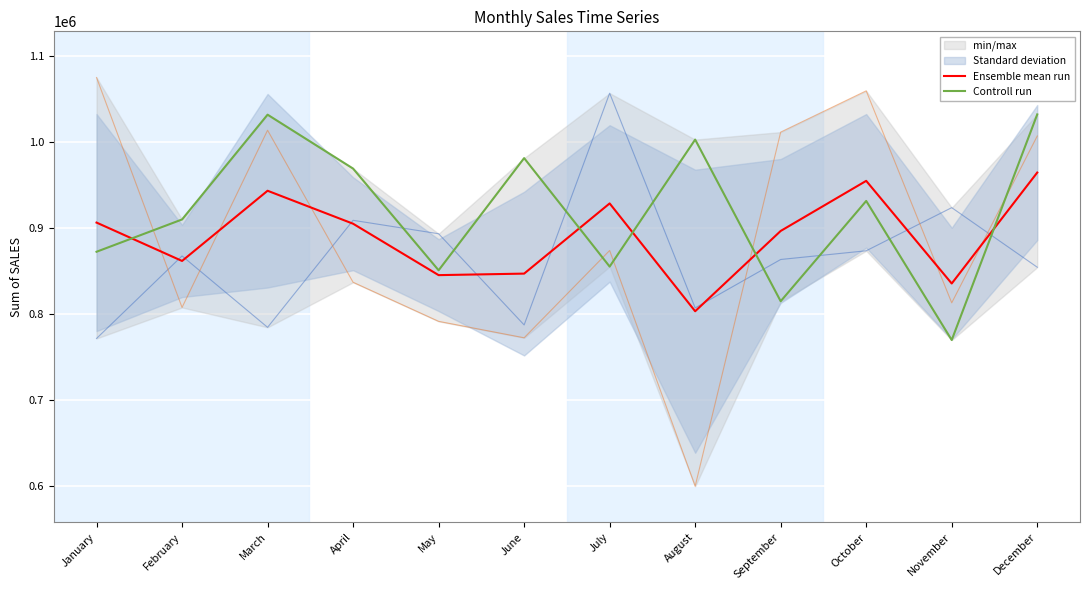

List the series in order of their overall mean, highest first.

Controll run, Ensemble mean run